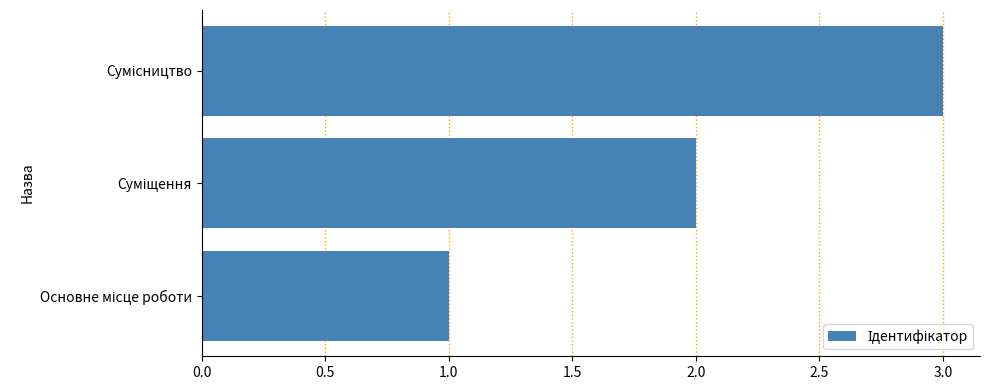

What is the greatest value displayed?

3